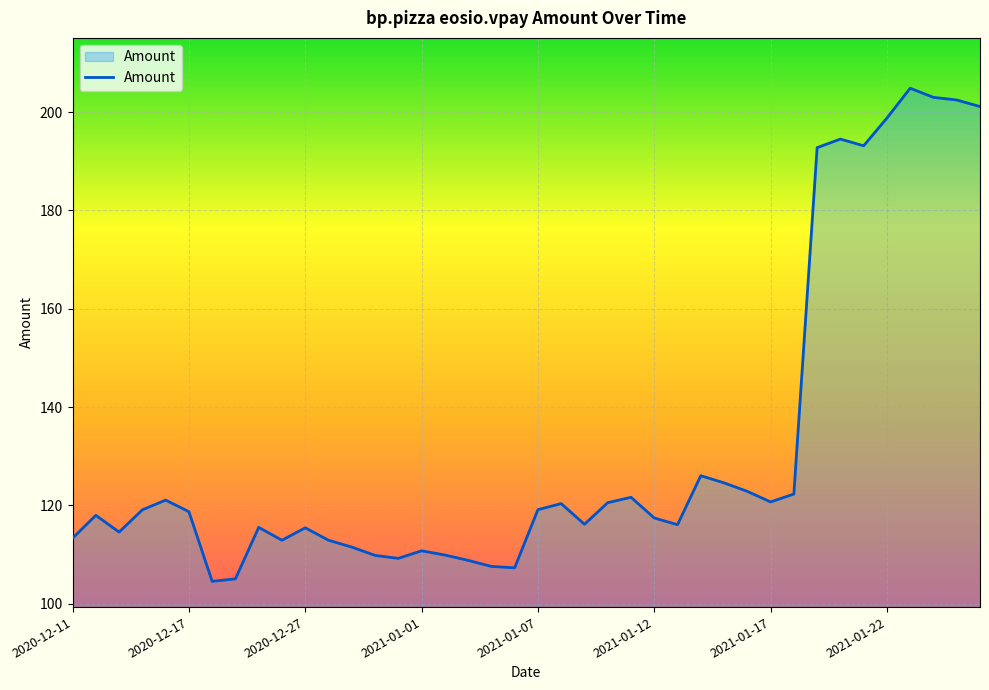

What is the smallest value displayed?

104.5